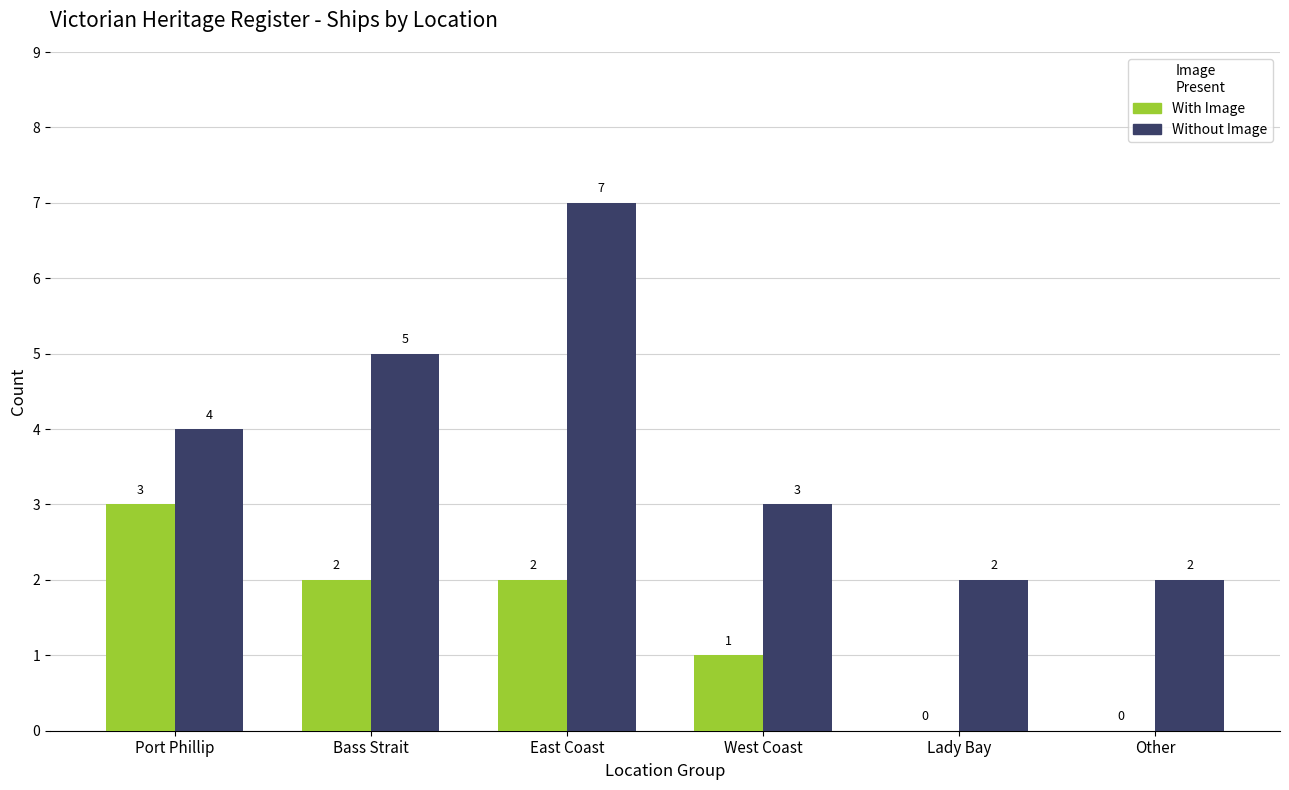

Between Port Phillip and Other, which series saw the biggest shift?

With Image